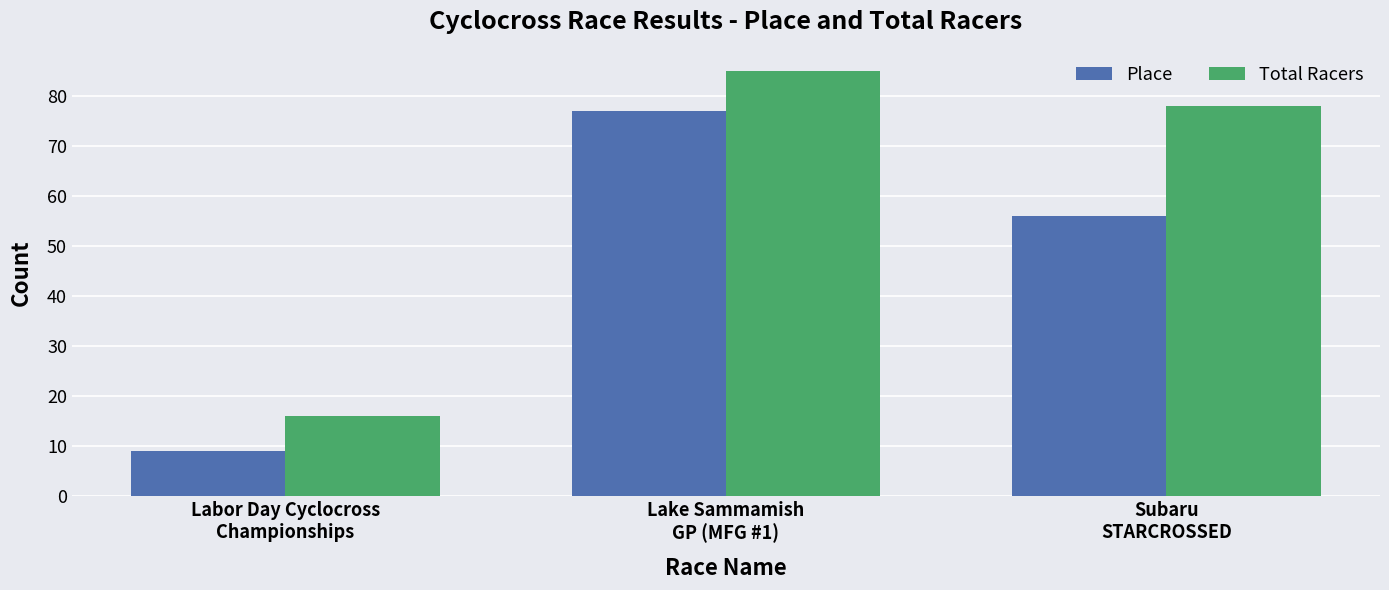

At how many categories does at least one series exceed 69?

2